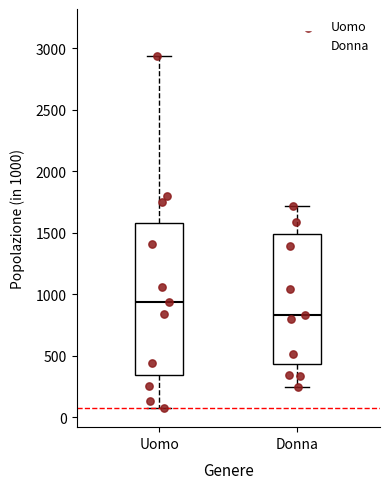

Comparing the boxes themselves (not the whiskers), which one is the tallest?

Uomo